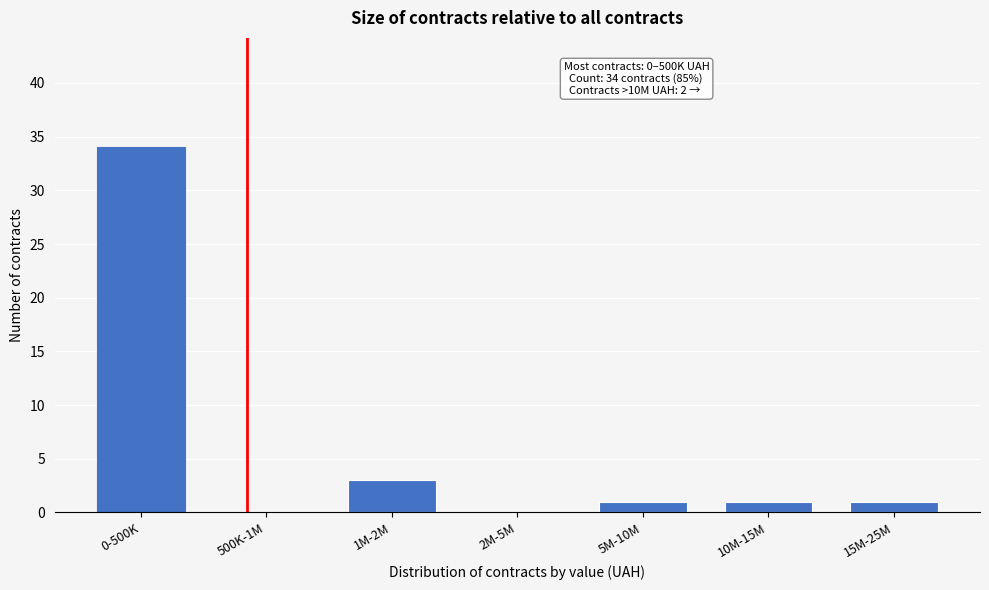

Reading left to right, what are all the values shown in this chart?

0-500K=34	500K-1M=0	1M-2M=3	2M-5M=0	5M-10M=1	10M-15M=1	15M-25M=1